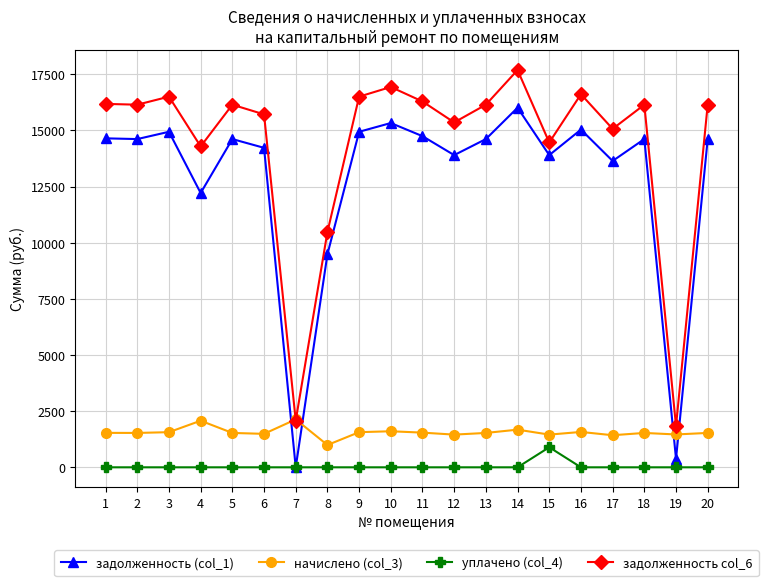

What is the difference between the second highest and minimum values in the задолженность col_6 series?

15097.2